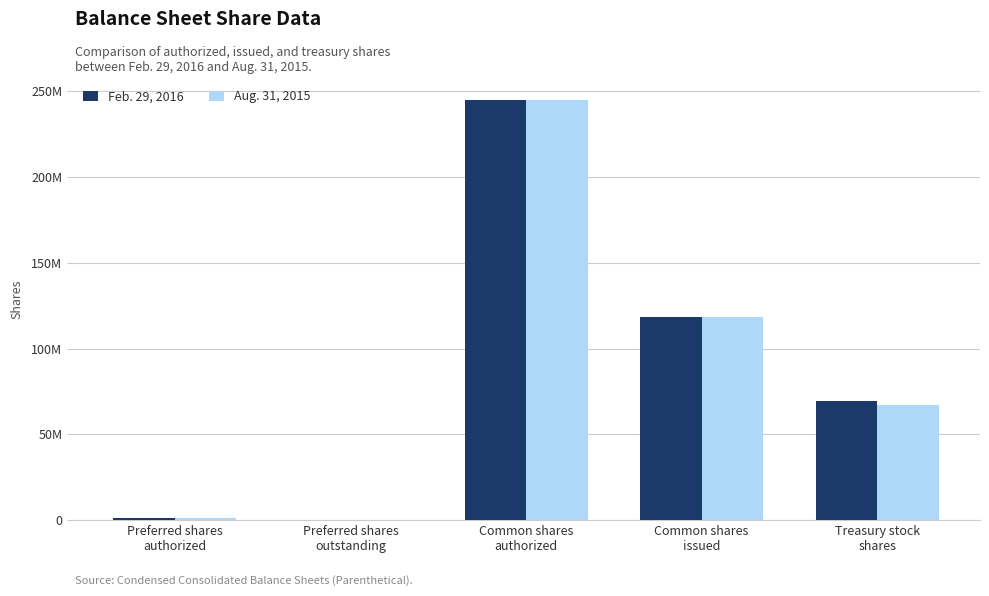

Reading right to left, list all the values displayed in this chart.

Feb. 29, 2016: Treasury stock
shares=69445000	Common shares
issued=118309000	Common shares
authorized=245000000	Preferred shares
outstanding=0	Preferred shares
authorized=1000000
Aug. 31, 2015: Treasury stock
shares=67249000	Common shares
issued=118309000	Common shares
authorized=245000000	Preferred shares
outstanding=0	Preferred shares
authorized=1000000